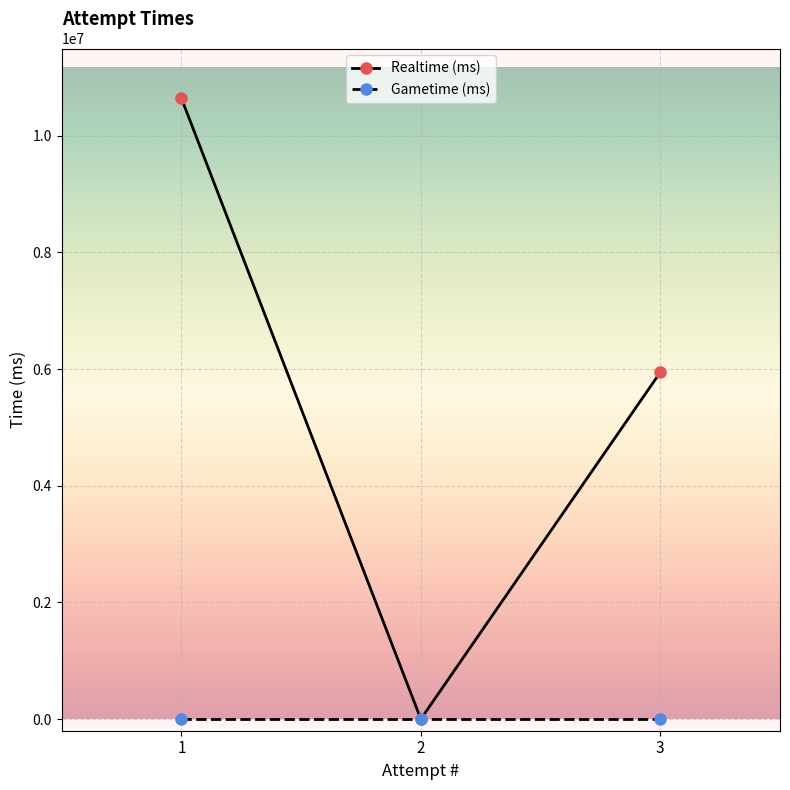

At which label does Realtime (ms) first exceed 5945232?

1